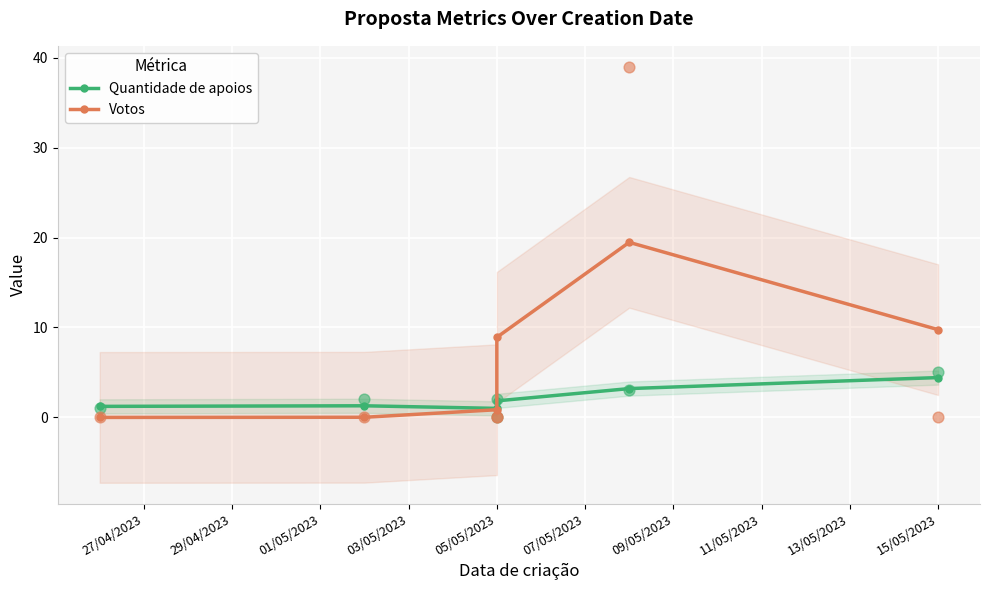

Which series has the largest total across all categories?

Votos